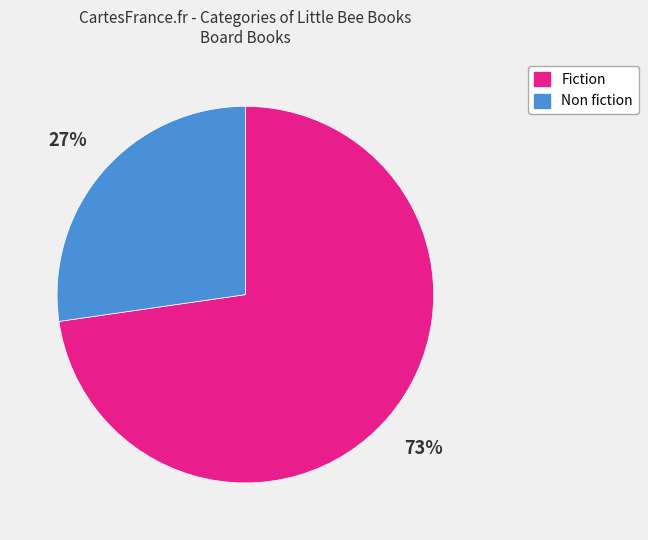

What is the largest slice in the pie chart?

Fiction